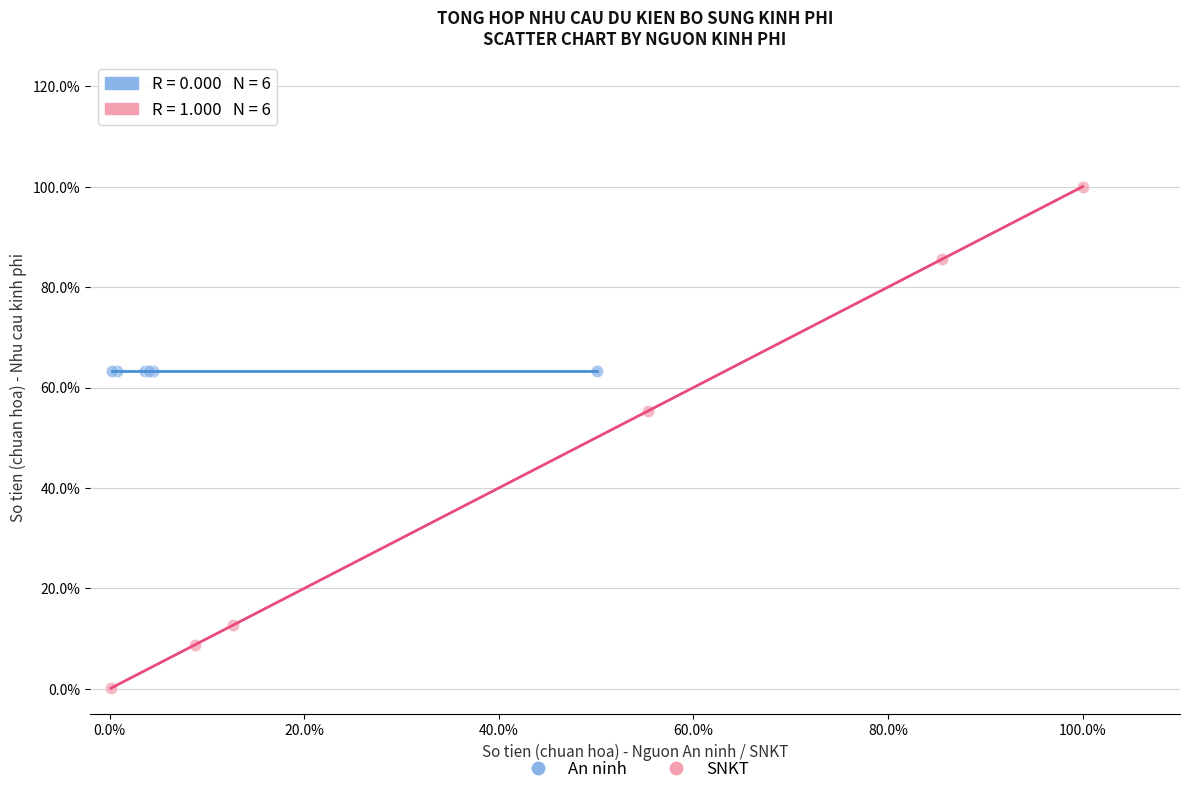

Which series contains the highest Y value?

SNKT